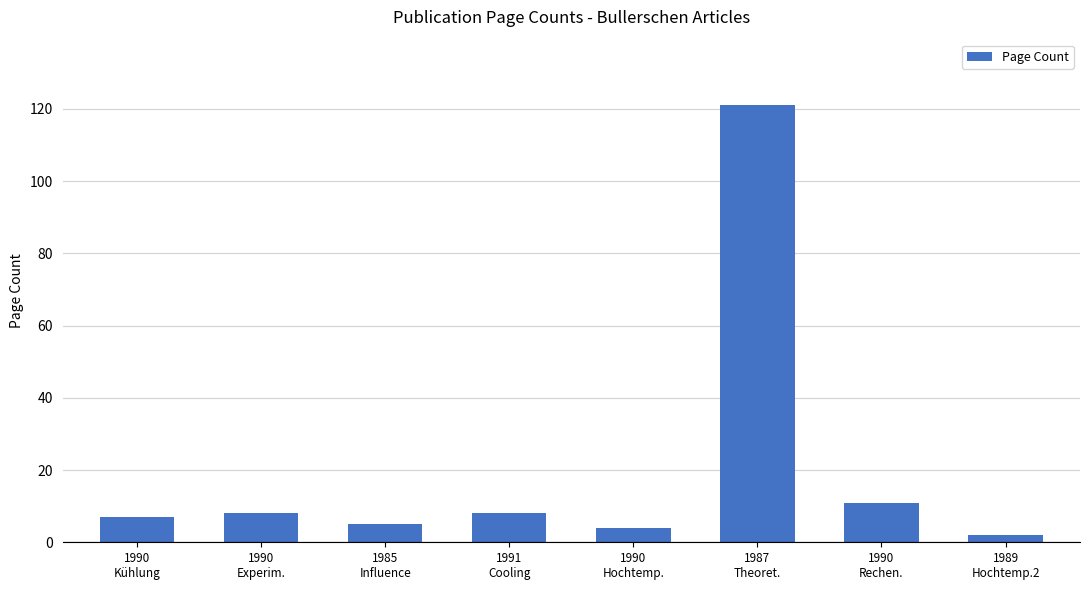

At which label is the value closest to 61?

1990
Rechen.